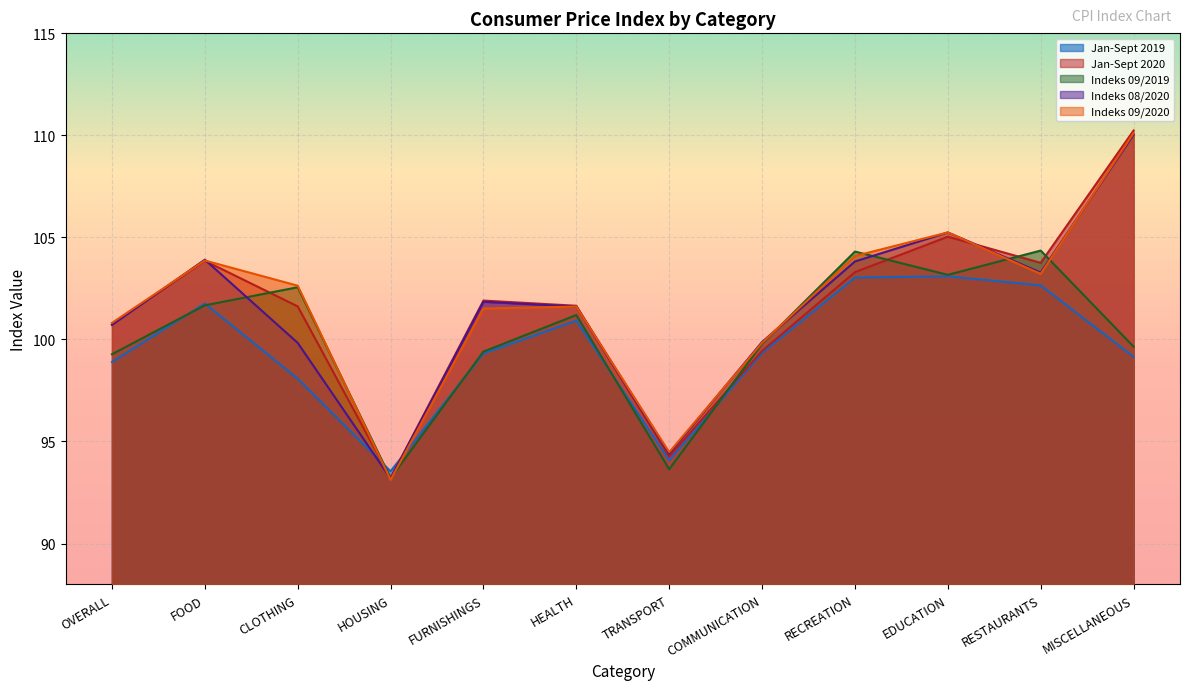

How many data points in Jan-Sept 2020 are above 101?

8